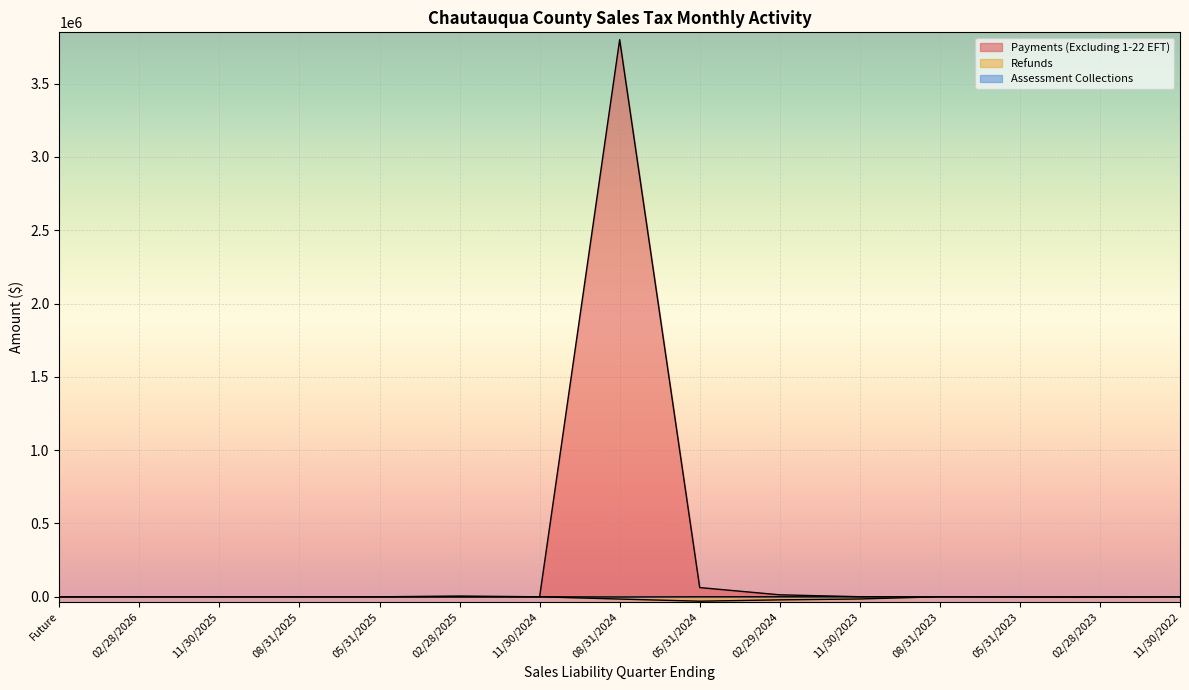

What are all the series names shown in the legend?

Payments (Excluding 1-22 EFT), Refunds, Assessment Collections